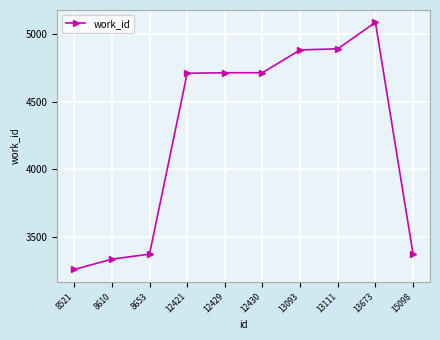

Where is the data nearest to the value 4173?

12421